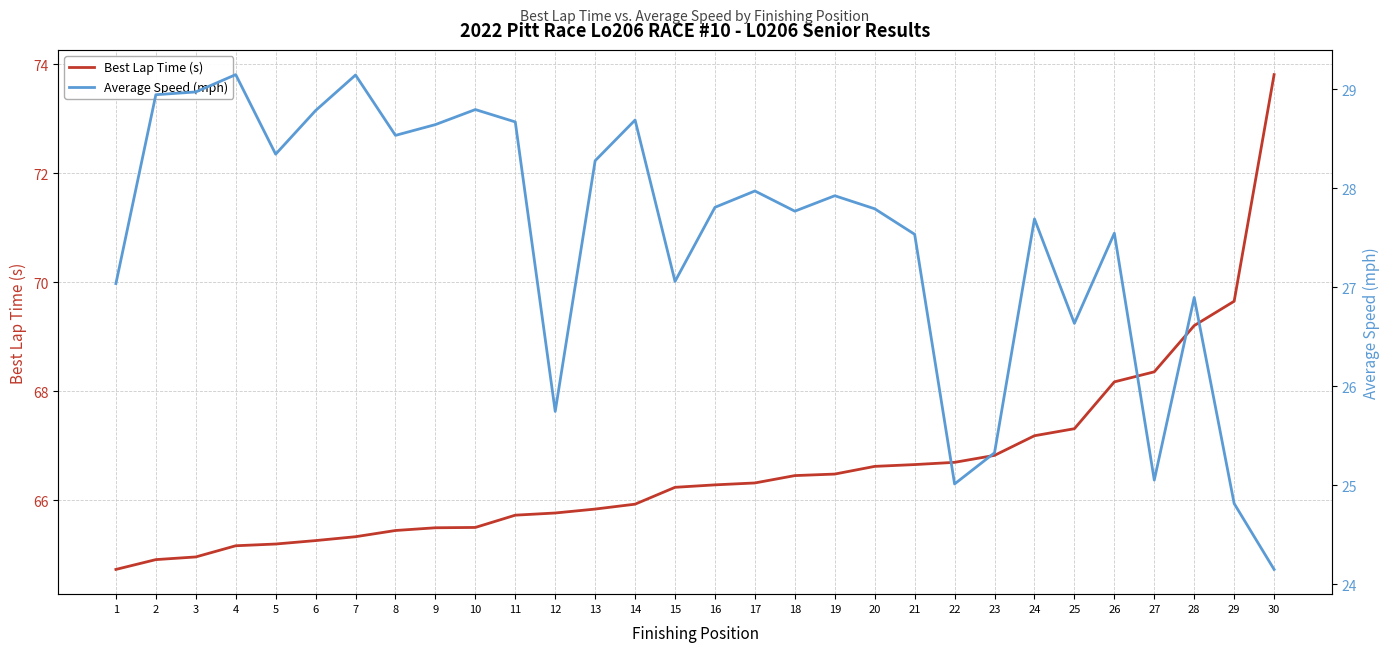

How many series are shown in this chart?

2